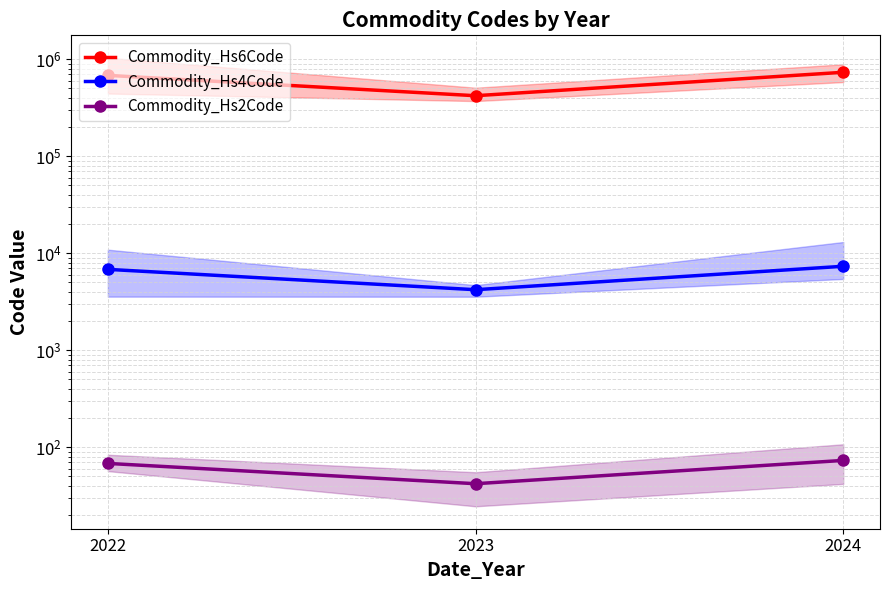

Rank the series by their maximum value, from highest to lowest.

Commodity_Hs6Code, Commodity_Hs4Code, Commodity_Hs2Code